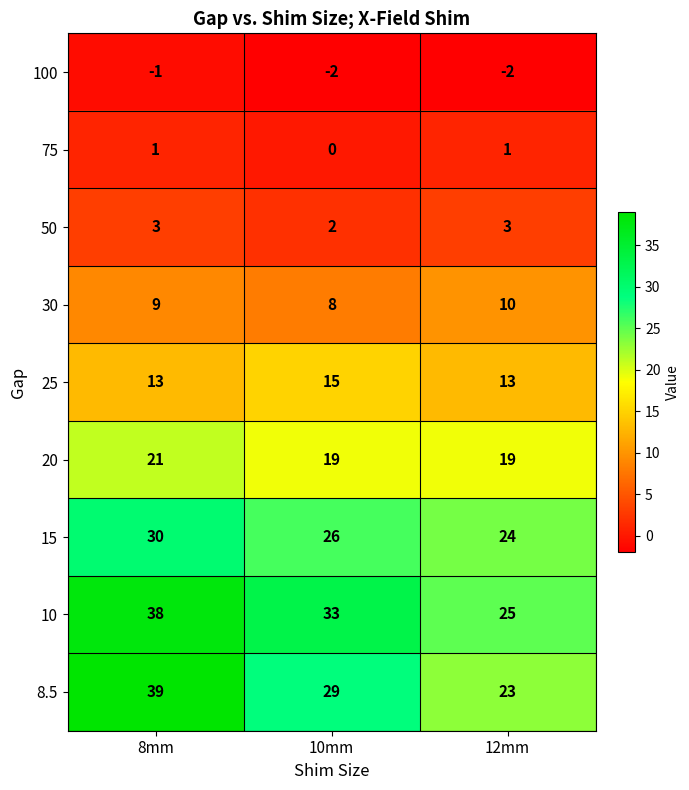

Which series has the largest total across all categories?

10